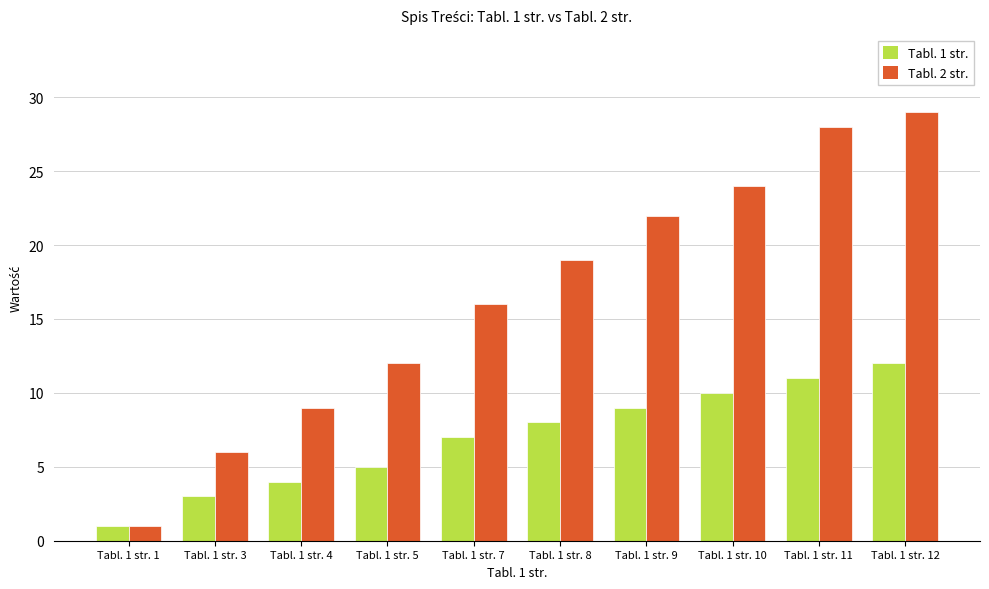

What is the sum of the Tabl. 1 str. values at Tabl. 1 str. 11 and Tabl. 1 str. 10?

21